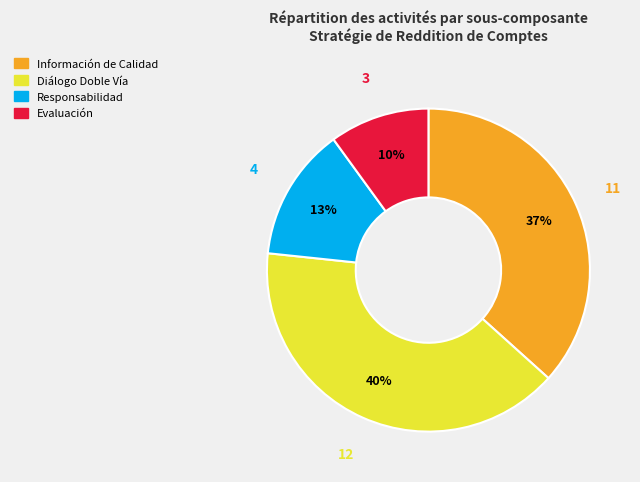

Is there a majority slice in this chart?

No